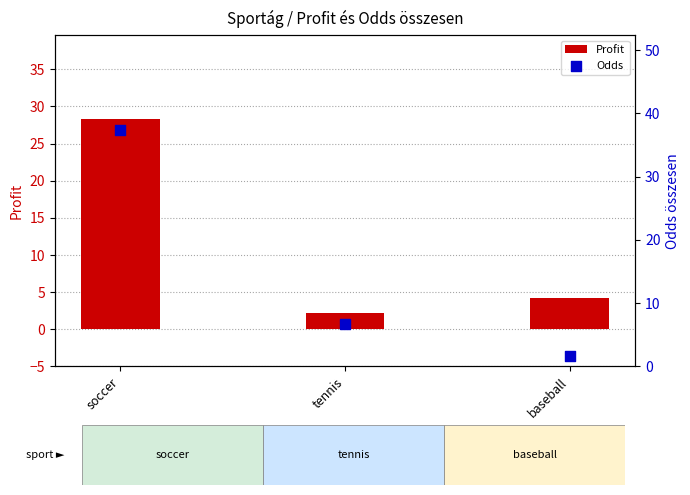

Is the value of Odds at baseball greater than the value of Profit at baseball?

No